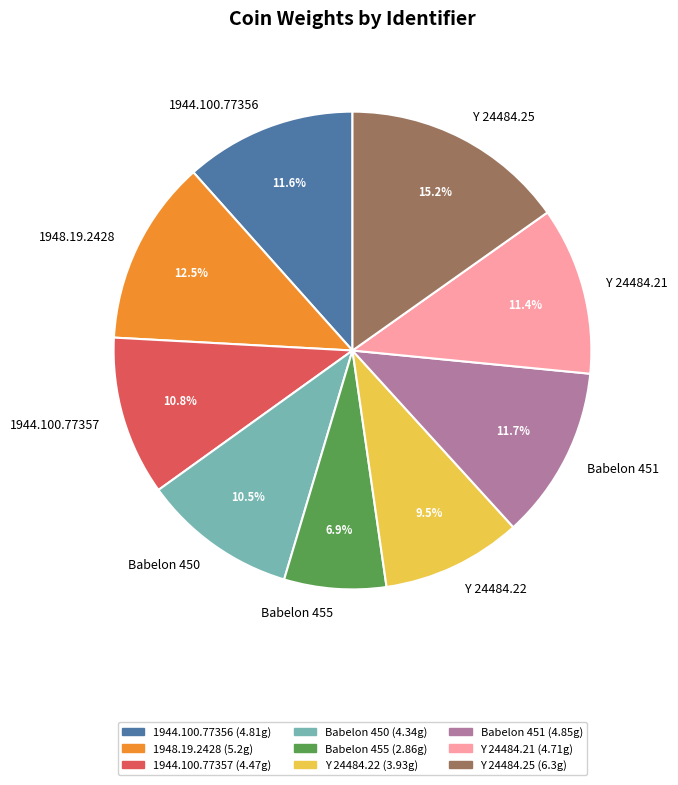

To the nearest percent, what is the average slice percentage?

11%